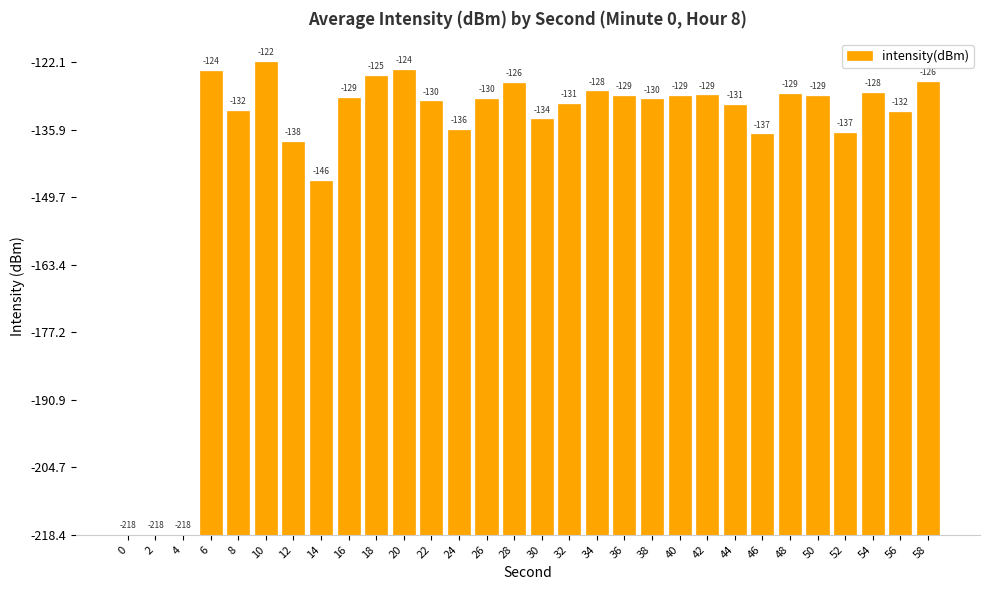

What is the sum of all values?

2376.3